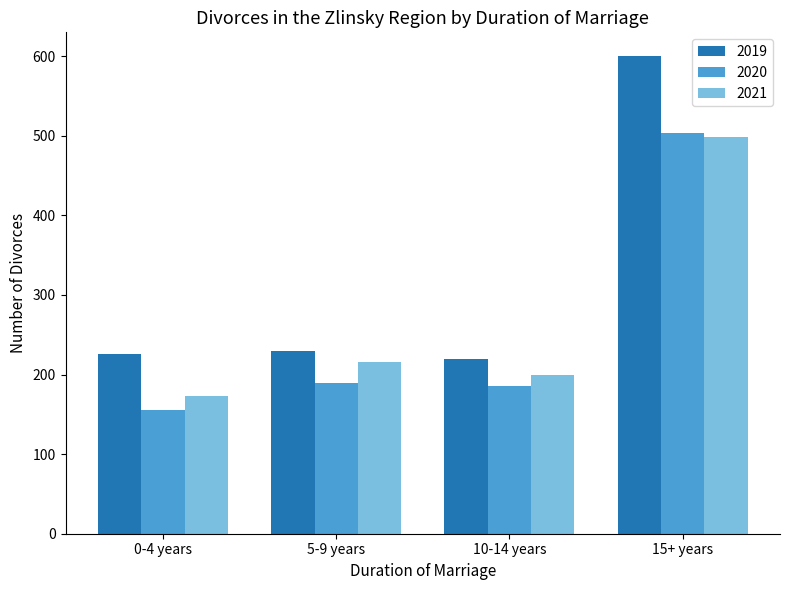

At 5-9 years, list the series in order from largest to smallest.

2019, 2021, 2020